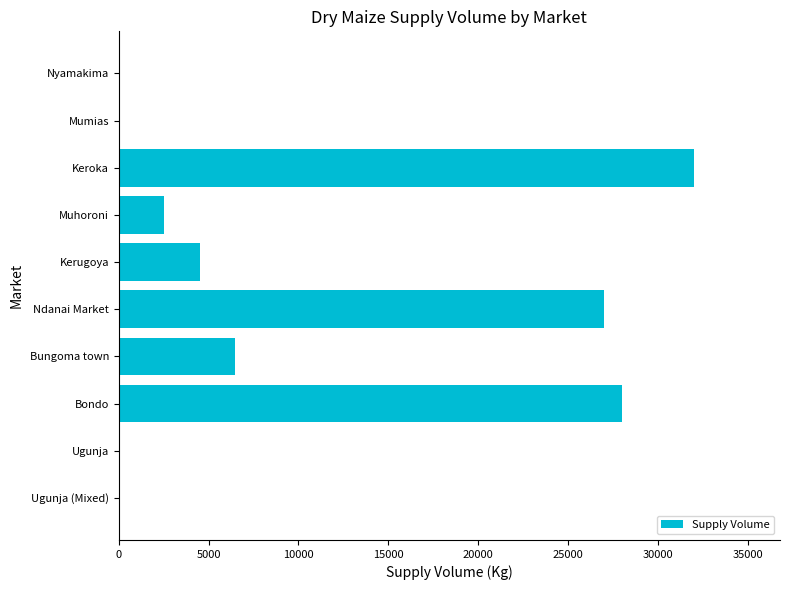

Where is the data nearest to the value 16000?

Bungoma town